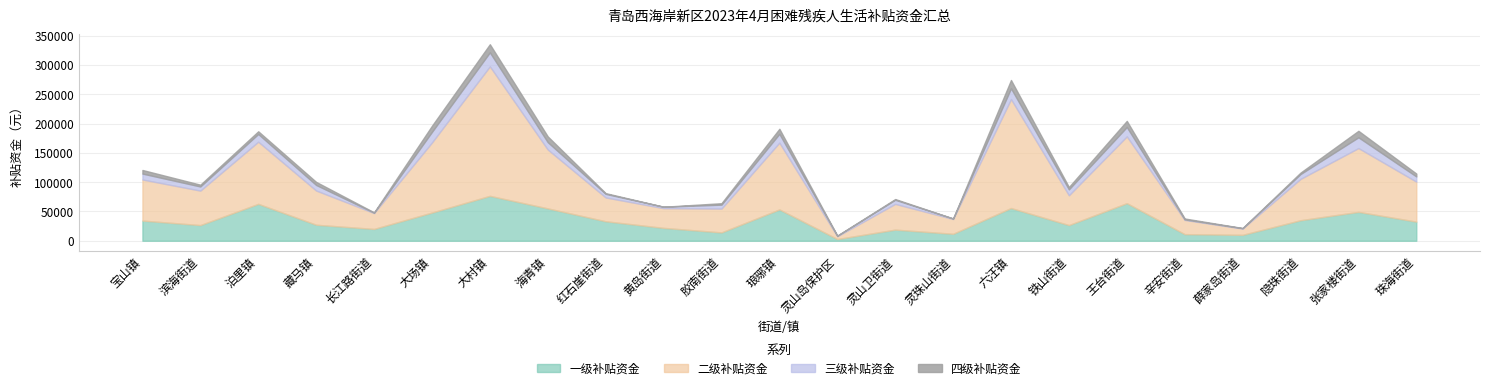

Between 灵山岛保护区 and 隐珠街道, which series saw the biggest shift?

二级补贴资金